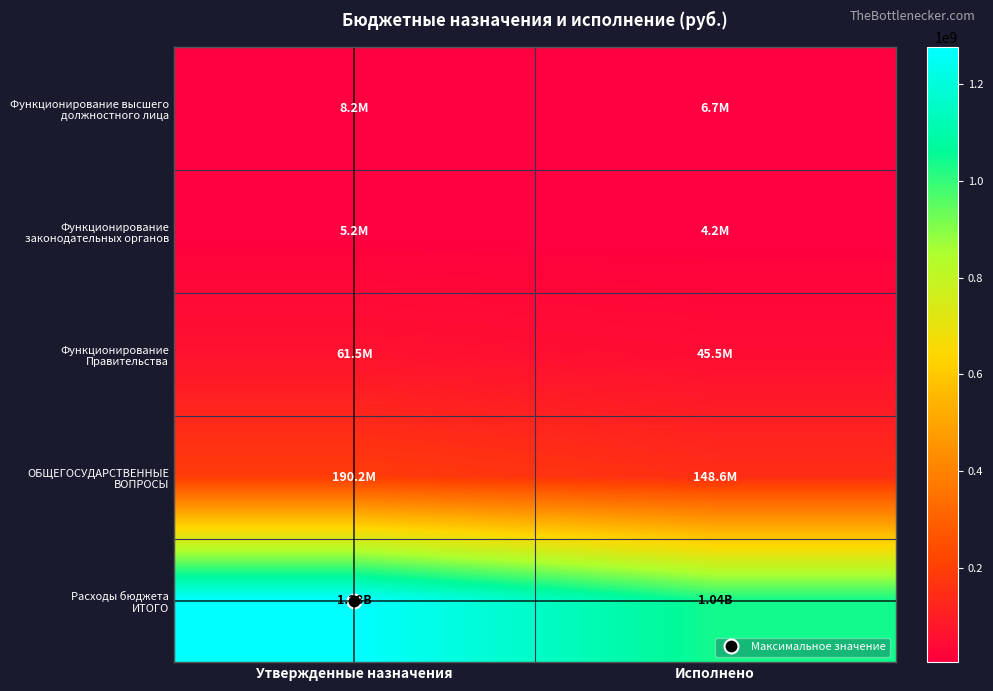

Which has a higher value, Утвержденные назначения or Исполнено?

Утвержденные назначения